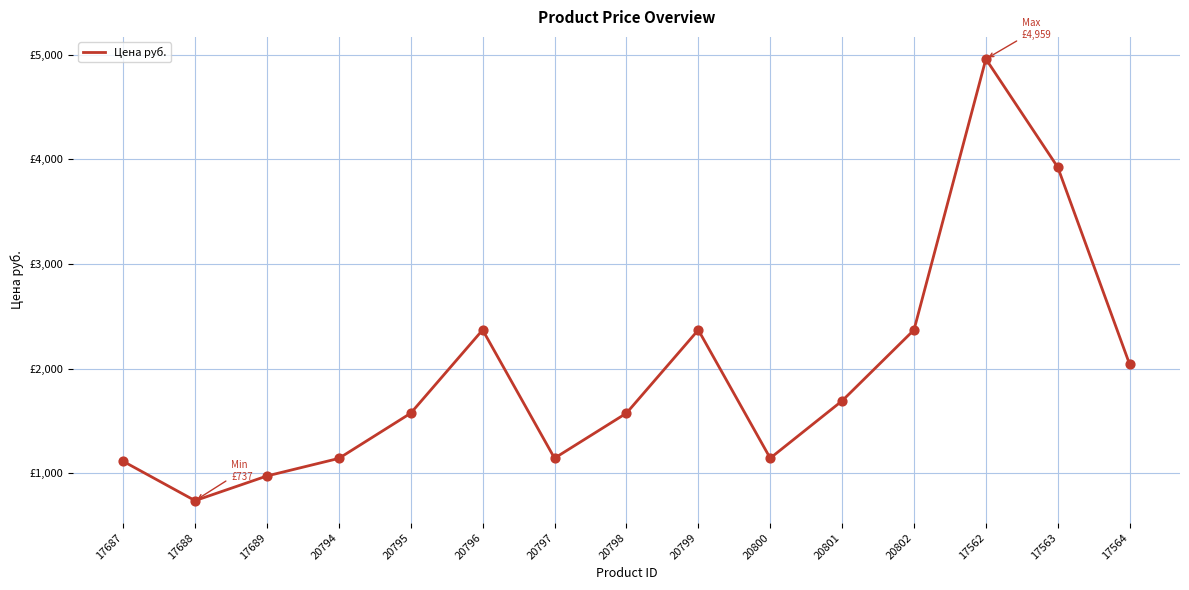

What is the change in value from 17562 to 17563?

-1035.1